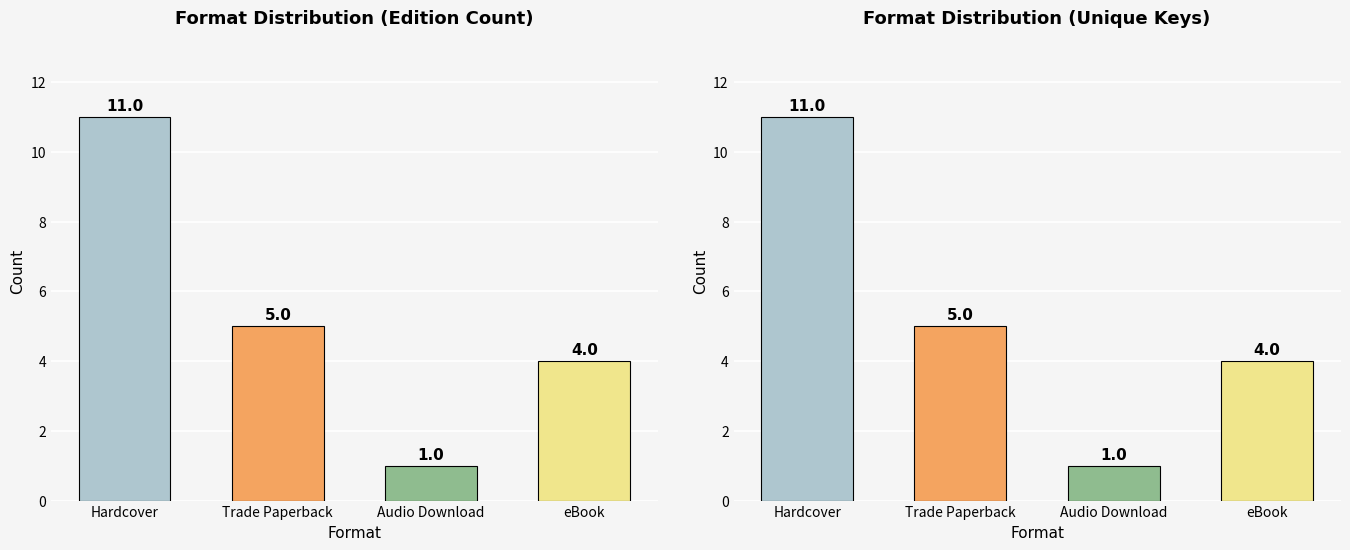

What is the difference between the maximum and minimum values in the Unique Titles series?

10